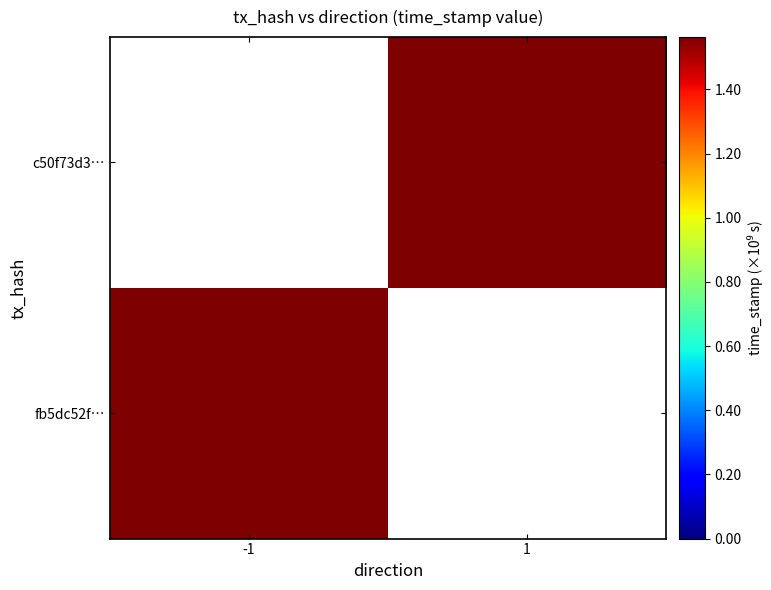

At how many categories does at least one series exceed 1563167908?

1